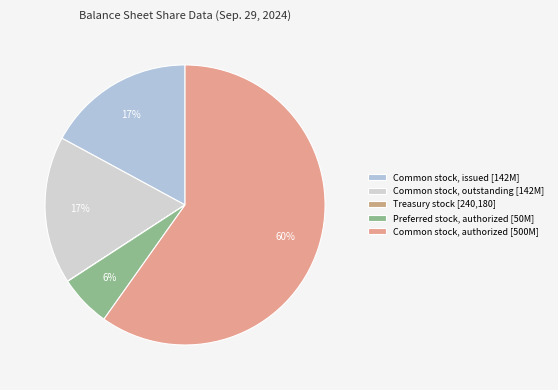

Which category accounts for the majority?

Common stock, authorized [500M]